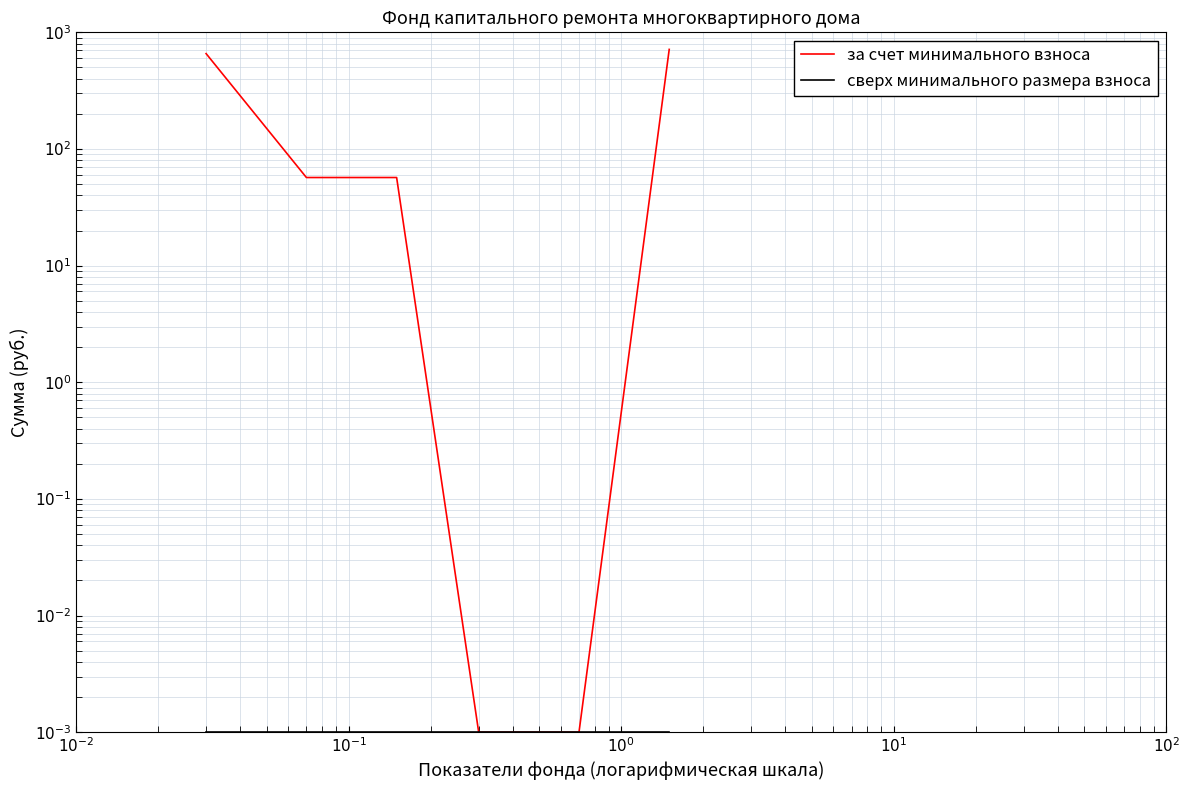

Count the number of data series in this chart.

2